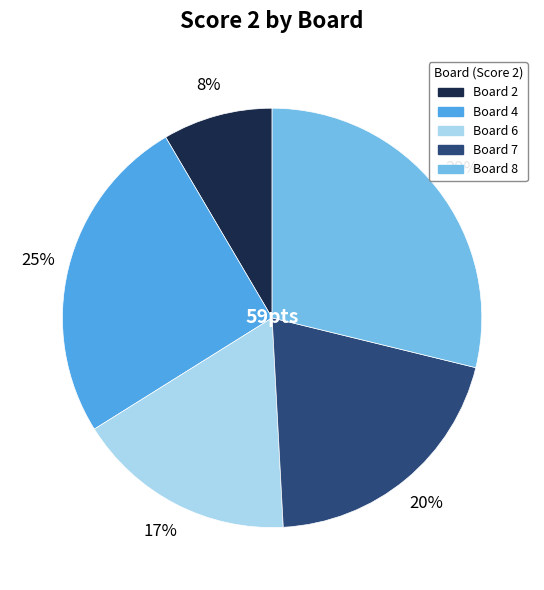

Between Board 7 and Board 2, which is larger?

Board 7